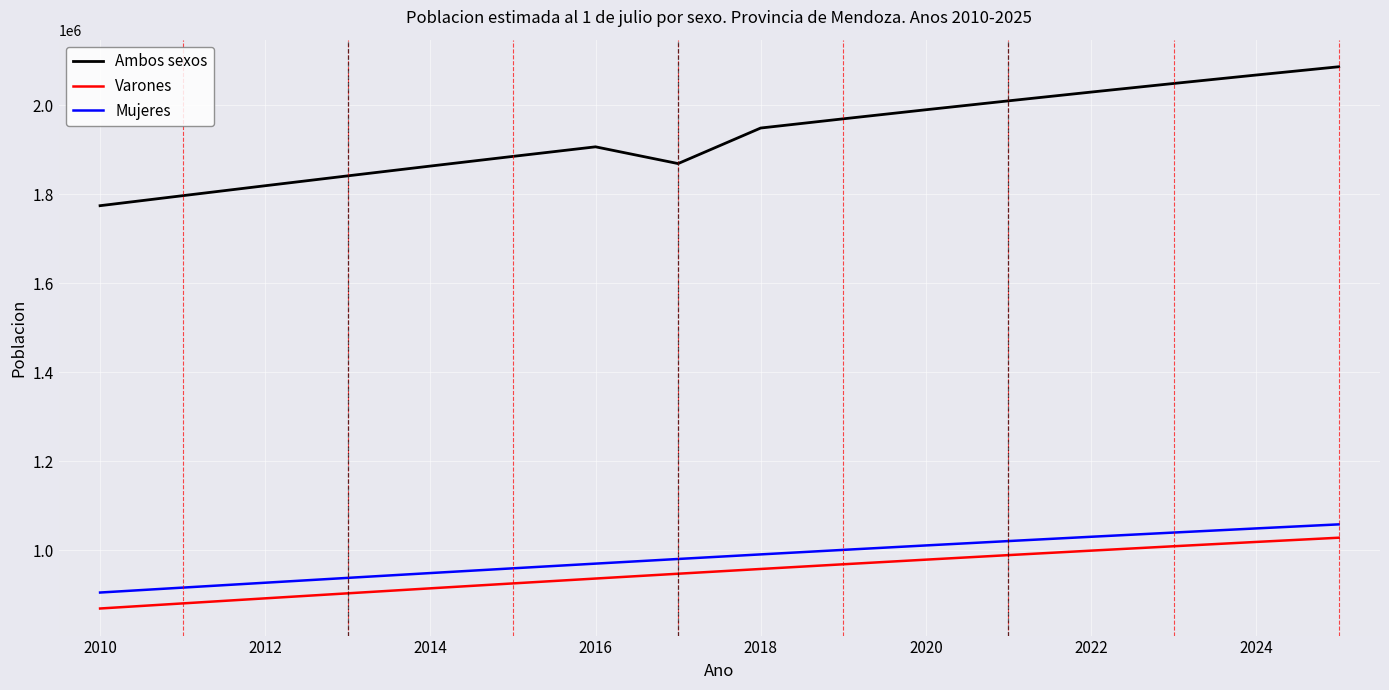

True or false: Varones and Mujeres cross at least once.

False